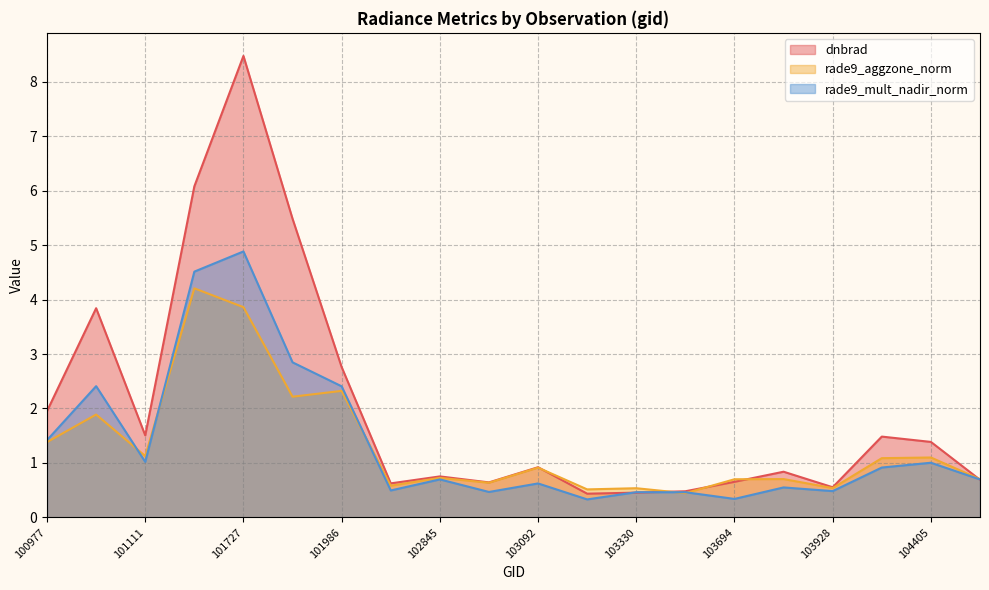

What is the difference between the maximum and second lowest values in the rade9_aggzone_norm series?

3.7